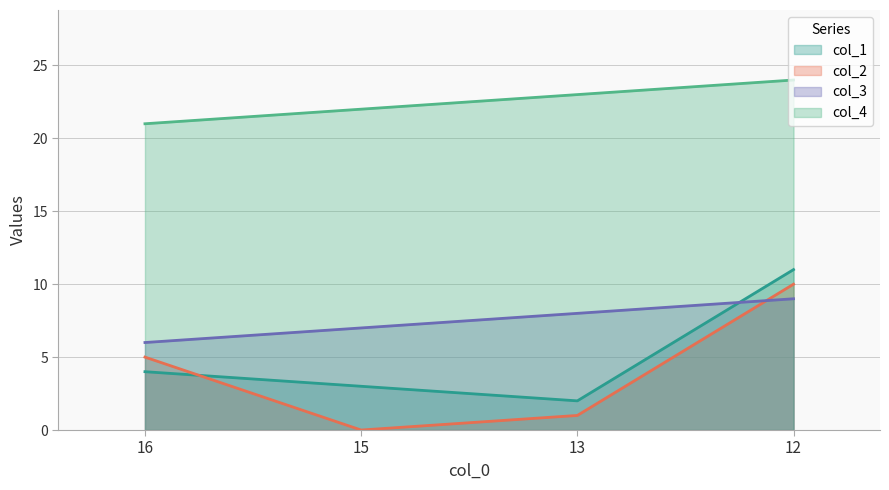

At how many categories does at least one series exceed 22?

2